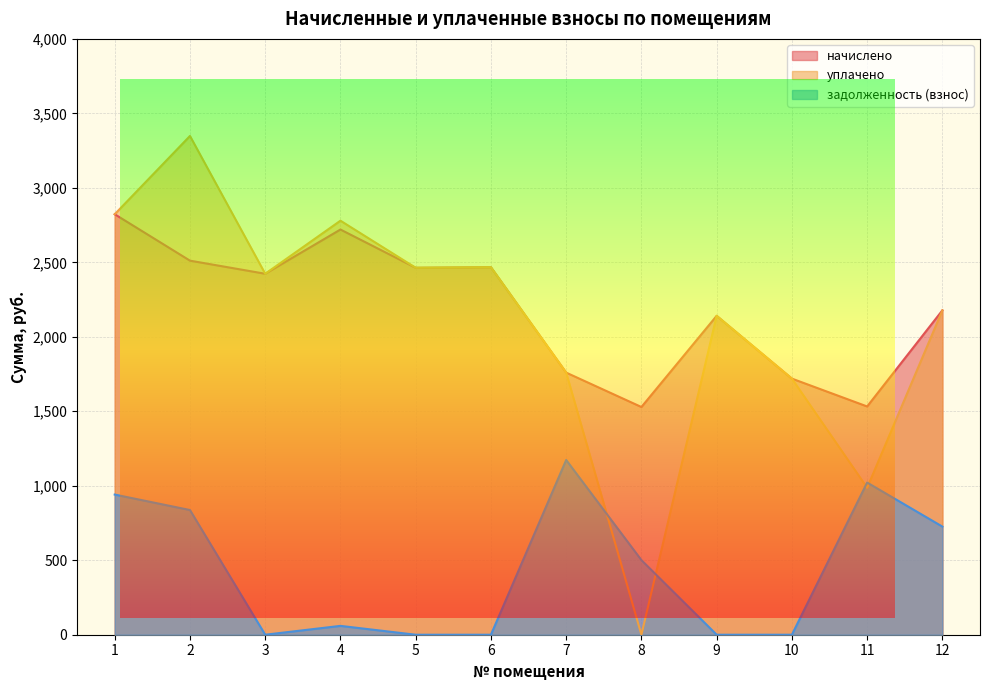

Reading left to right, what are all the values shown in this chart?

начислено: 1=2822.8	2=2511.2	3=2423.2	4=2720.2	5=2463.5	6=2467.2	7=1759.7	8=1528.7	9=2140.9	10=1719.4	11=1532.4	12=2177.6
уплачено: 1=2822.8	2=3348.3	3=2423.2	4=2779.5	5=2463.5	6=2467.2	7=1759.7	8=0.0	9=2140.9	10=1719.4	11=986.7	12=2177.6
задолженность (взнос): 1=940.9	2=837.1	3=0.0	4=59.4	5=0.0	6=0.0	7=1173.1	8=500.9	9=0.0	10=0.0	11=1021.6	12=725.9